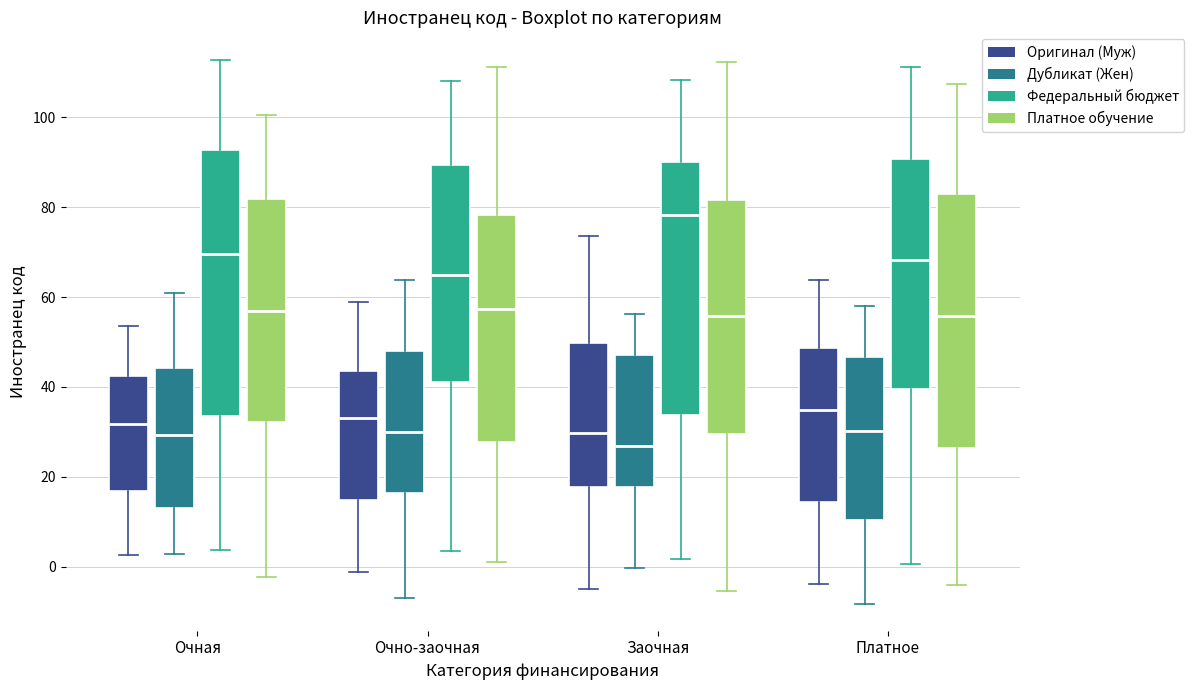

Reading left to right, read every box against the y-axis: the position of its median line, the range the box covers, and the ends of its whiskers. The values are not printed on the chart, so give them approximately, as read against the axis.

Очная (Оригинал (Муж)): median 32, box 16 to 42, whiskers 2 to 54
Очная (Дубликат (Жен)): median 30, box 14 to 44, whiskers 2 to 60
Очная (Федеральный бюджет): median 70, box 34 to 92, whiskers 4 to 112
Очная (Платное обучение): median 56, box 32 to 82, whiskers -2 to 100
Очно-заочная (Оригинал (Муж)): median 34, box 14 to 44, whiskers -2 to 58
Очно-заочная (Дубликат (Жен)): median 30, box 16 to 48, whiskers -8 to 64
Очно-заочная (Федеральный бюджет): median 64, box 42 to 90, whiskers 4 to 108
Очно-заочная (Платное обучение): median 58, box 28 to 78, whiskers 2 to 112
Заочная (Оригинал (Муж)): median 30, box 18 to 50, whiskers -4 to 74
Заочная (Дубликат (Жен)): median 26, box 18 to 48, whiskers 0 to 56
Заочная (Федеральный бюджет): median 78, box 34 to 90, whiskers 2 to 108
Заочная (Платное обучение): median 56, box 30 to 82, whiskers -6 to 112
Платное (Оригинал (Муж)): median 34, box 14 to 48, whiskers -4 to 64
Платное (Дубликат (Жен)): median 30, box 10 to 46, whiskers -8 to 58
Платное (Федеральный бюджет): median 68, box 40 to 90, whiskers 0 to 112
Платное (Платное обучение): median 56, box 26 to 82, whiskers -4 to 108